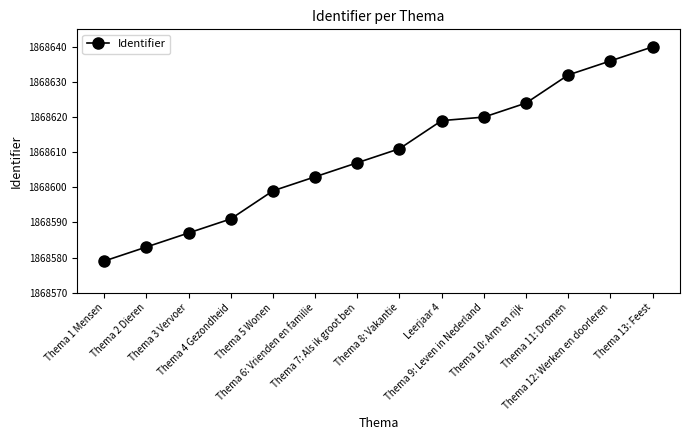

What is the change in value from Thema 3 Vervoer to Leerjaar 4?

+32